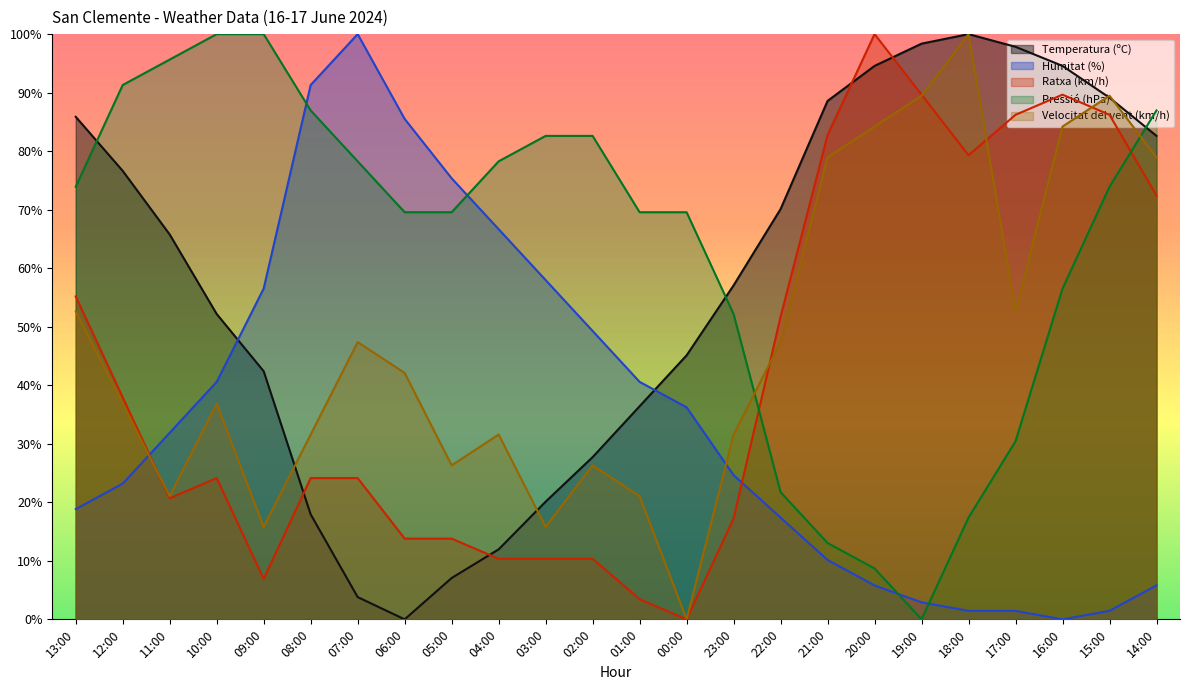

What is the total value across all series at 19:00?

280.4